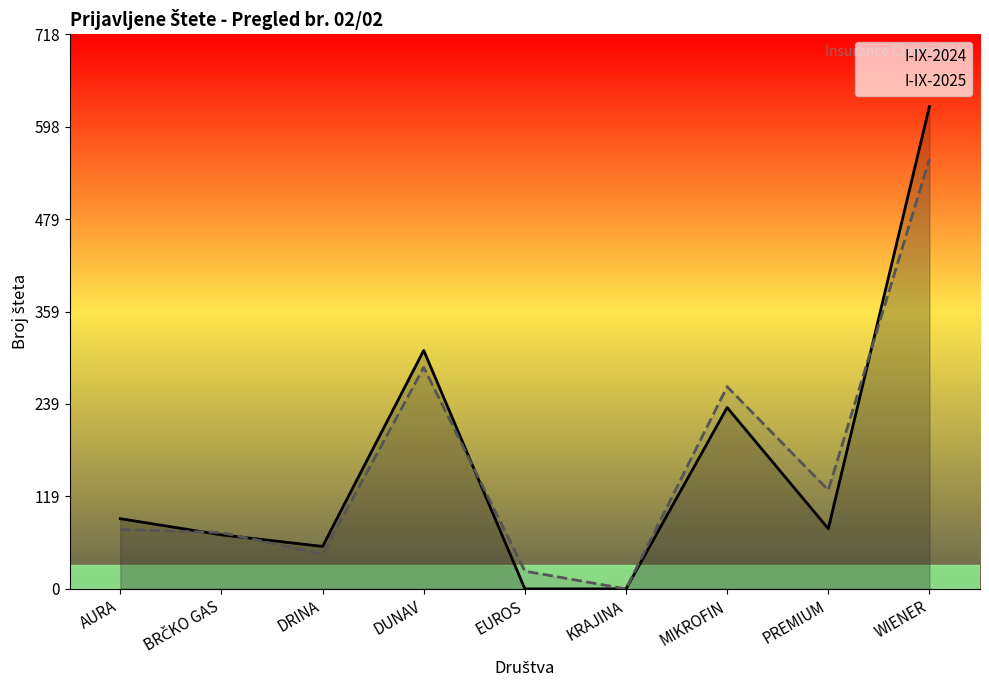

How many data points in I-IX-2024 are less than 78?

4